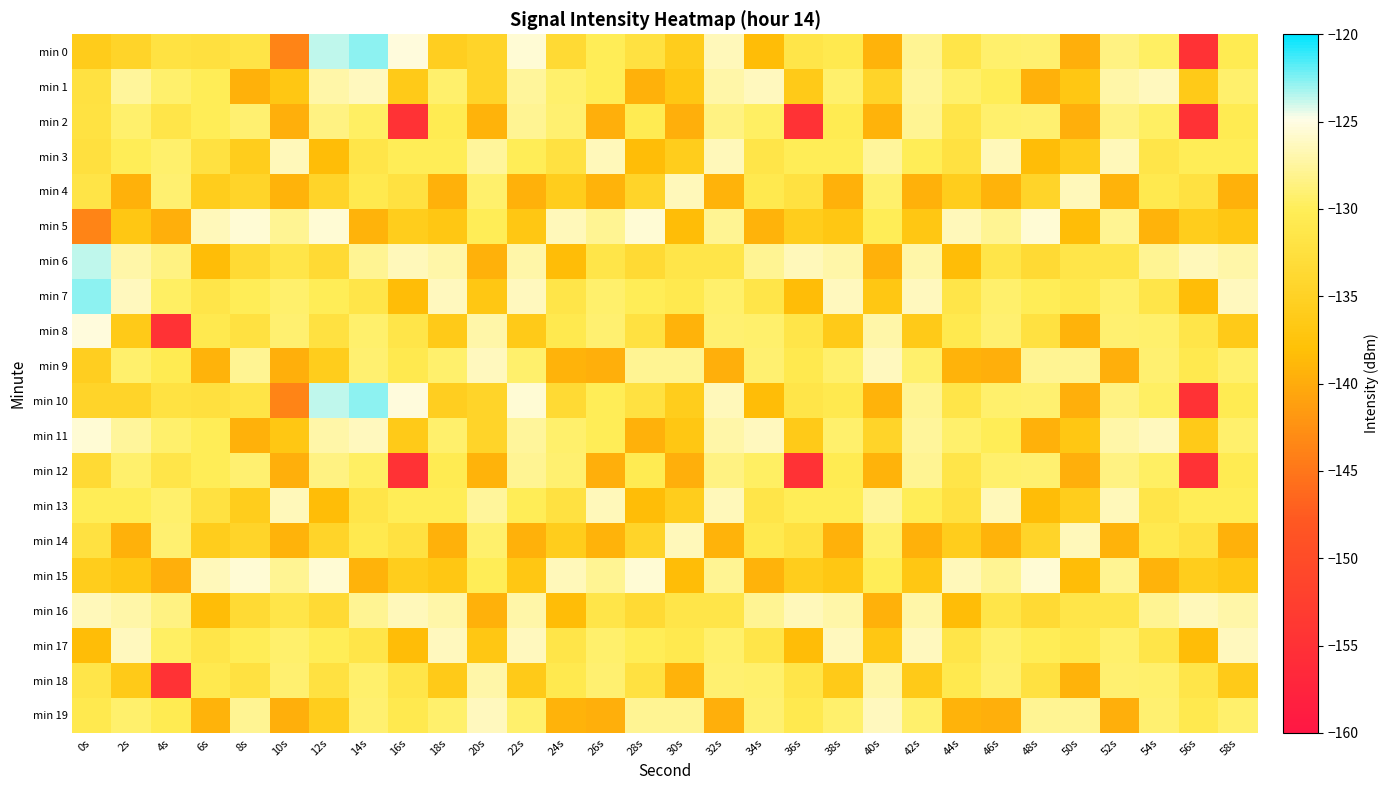

Rank the series by their maximum value, from lowest to highest.

min 2, min 12, min 18, min 3, min 4, min 13, min 14, min 16, min 1, min 9, min 17, min 19, min 5, min 11, min 15, min 8, min 6, min 0, min 7, min 10